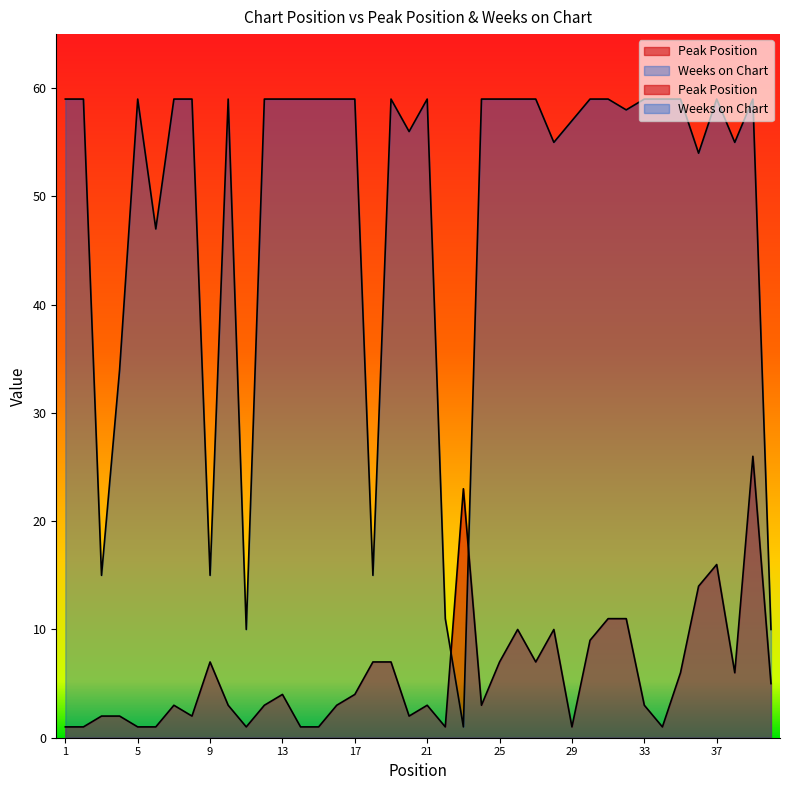

Rank the categories by Peak Position value from highest to lowest.

39, 23, 37, 36, 31, 32, 26, 28, 30, 9, 18, 19, 25, 27, 35, 38, 40, 13, 17, 7, 10, 12, 16, 21, 24, 33, 3, 4, 8, 20, 1, 2, 5, 6, 11, 14, 15, 22, 29, 34